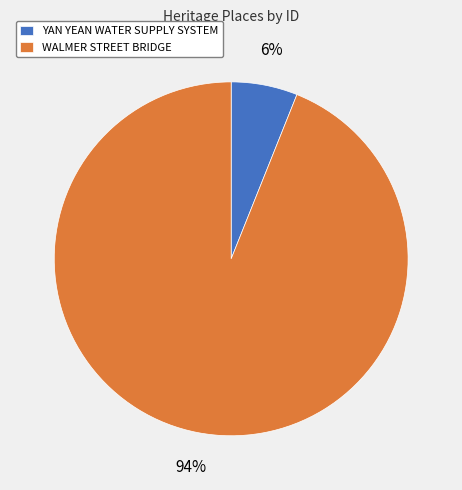

Is the sum of YAN YEAN WATER SUPPLY SYSTEM and WALMER STREET BRIDGE greater than half?

Yes